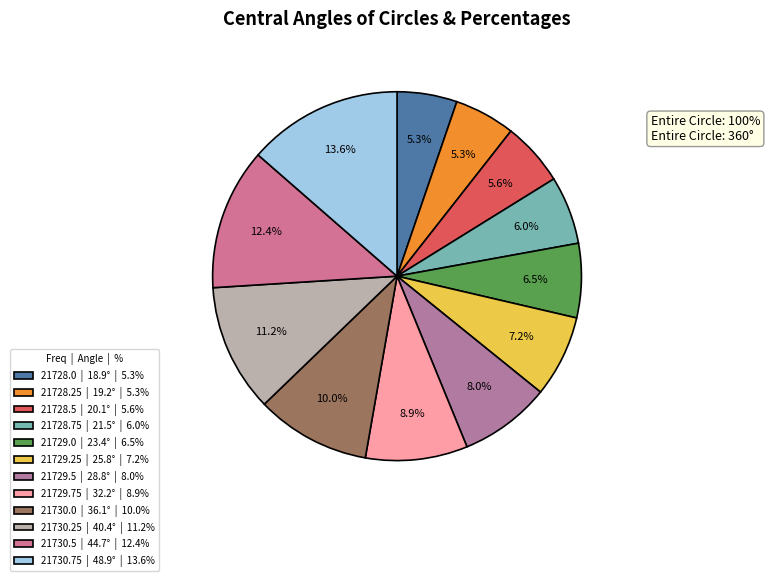

Combined, do 21728.0 and 21728.5 account for over 50%?

No